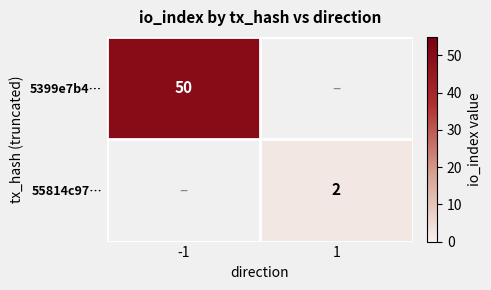

Is the value of 55814c97… at 1 greater than the value of 5399e7b4… at -1?

No